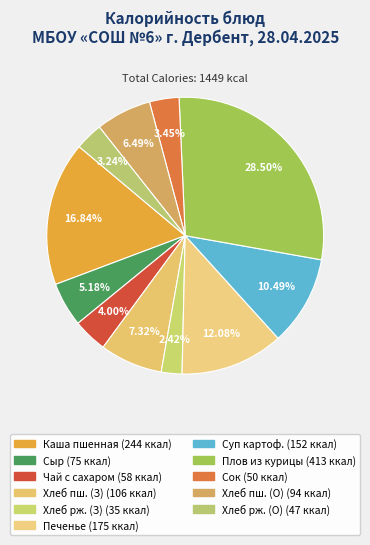

How many segments does this pie chart have?

11